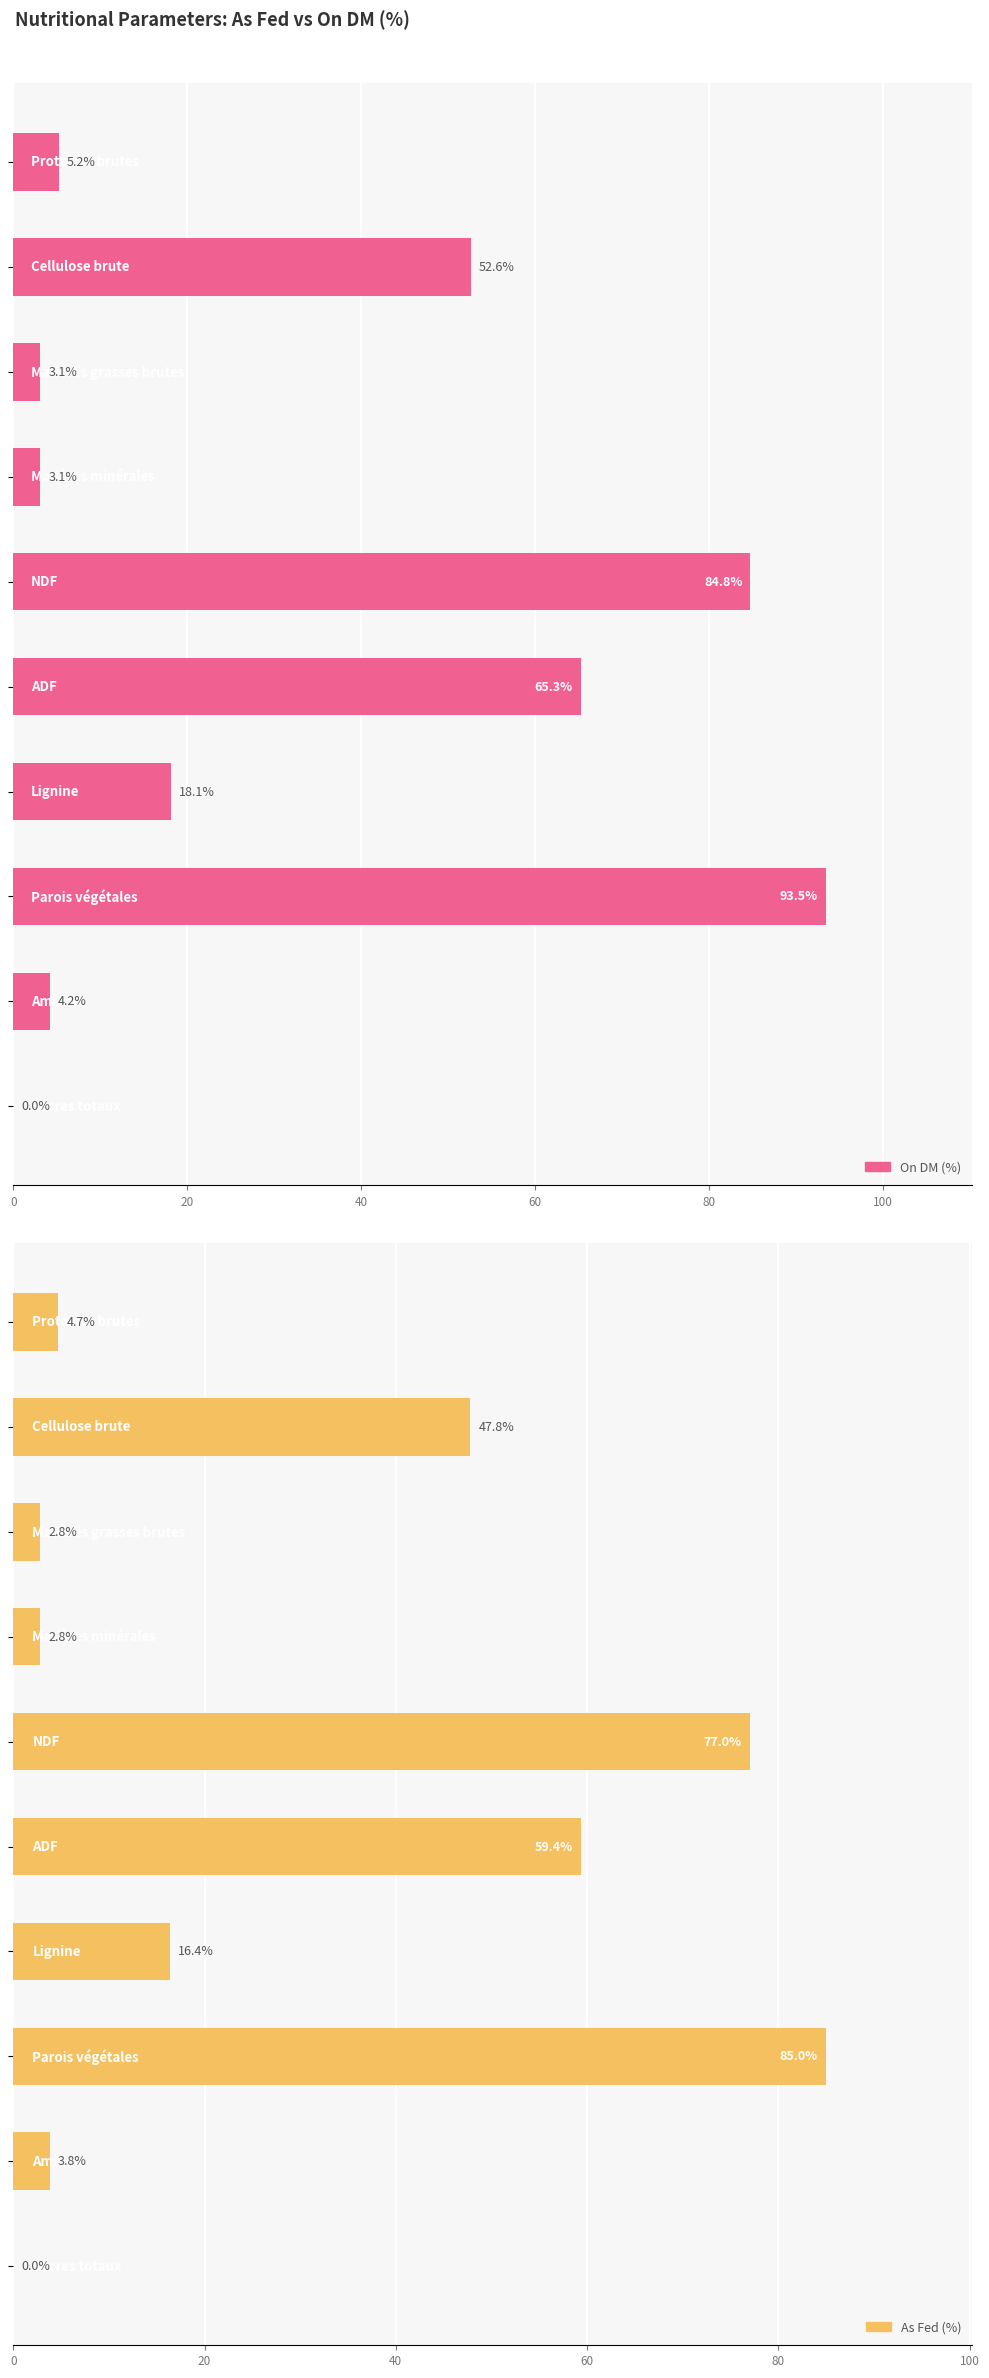

Count the number of categories in the chart.

10